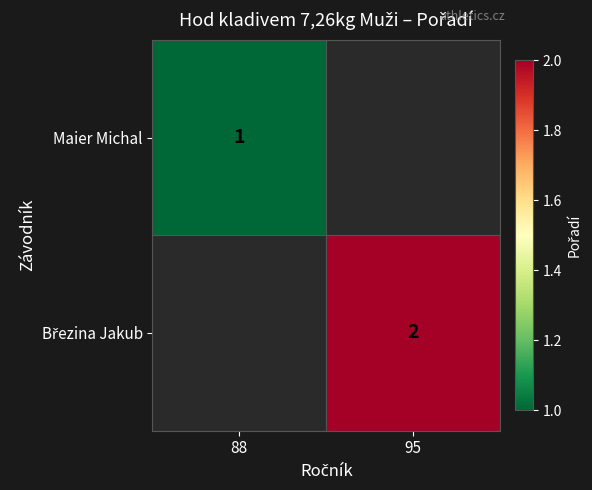

At how many categories does at least one series exceed 1?

1